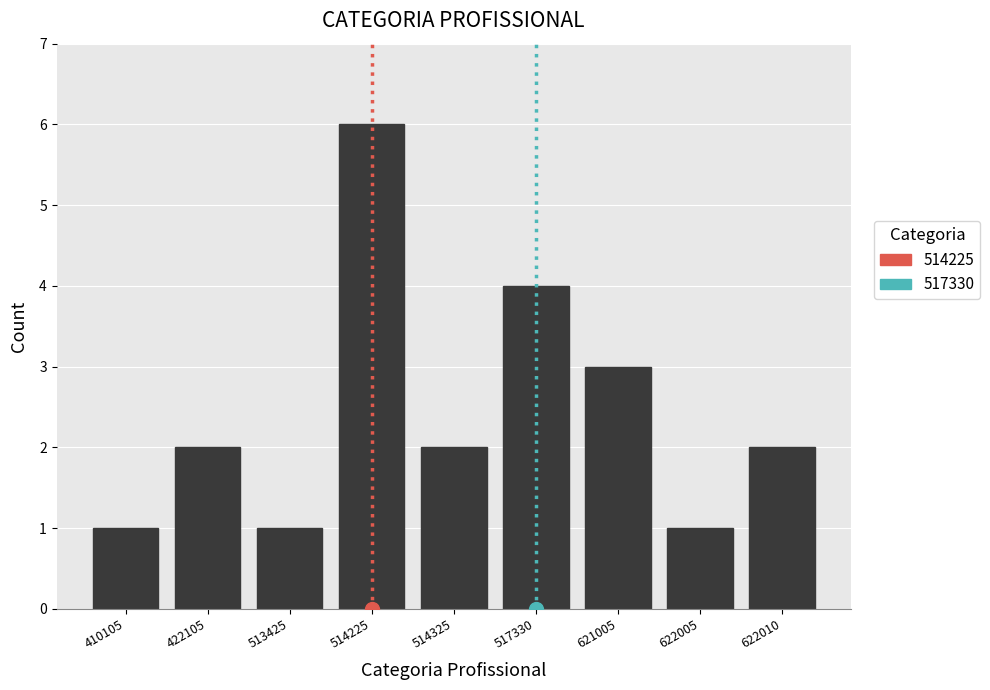

Reading left to right, list all the values displayed in this chart.

1	2	1	6	2	4	3	1	2